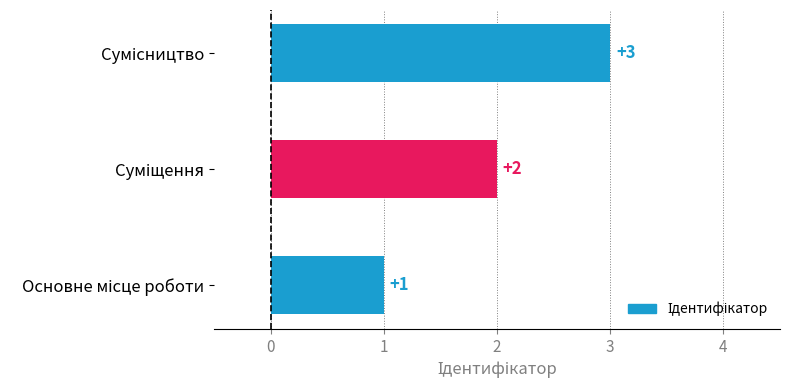

What is the minimum value shown in the chart?

1